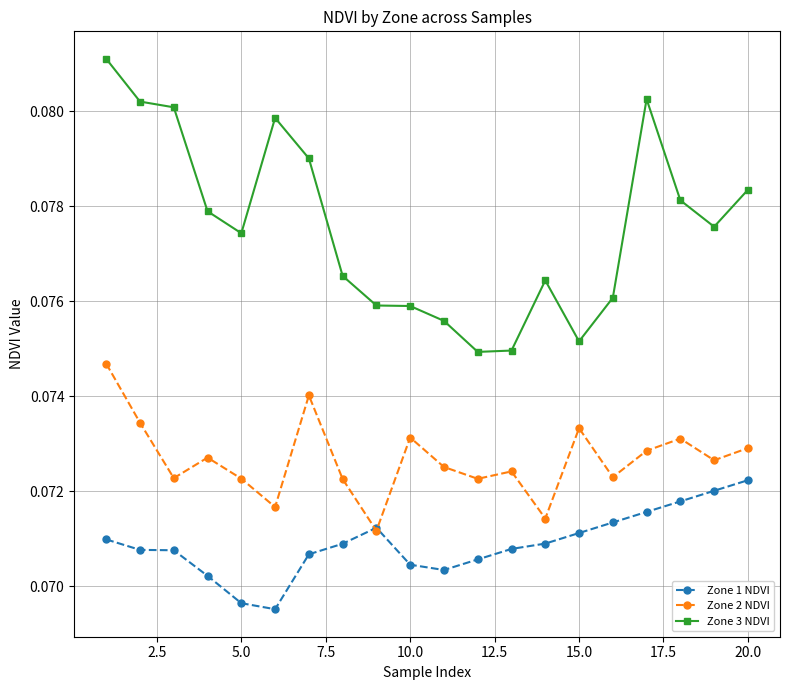

Rank the series by their average value, from highest to lowest.

Zone 3 NDVI, Zone 2 NDVI, Zone 1 NDVI